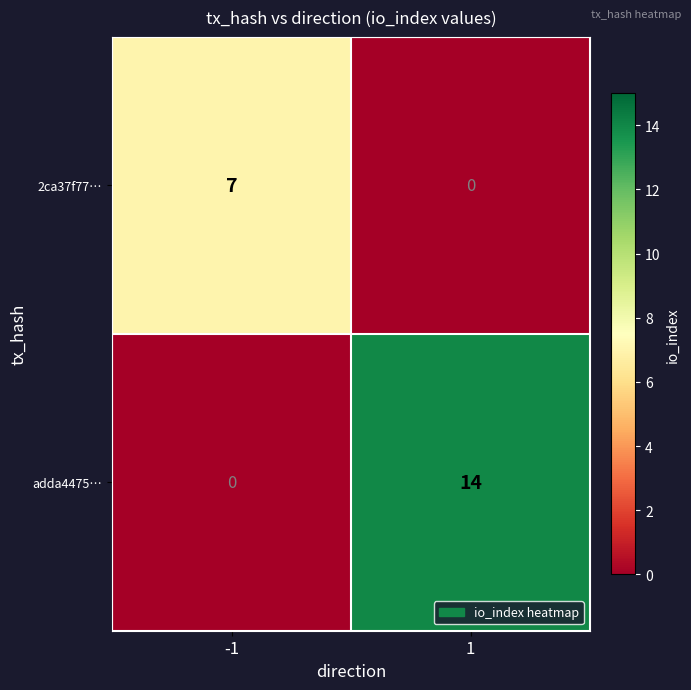

What is the greatest value displayed?

14